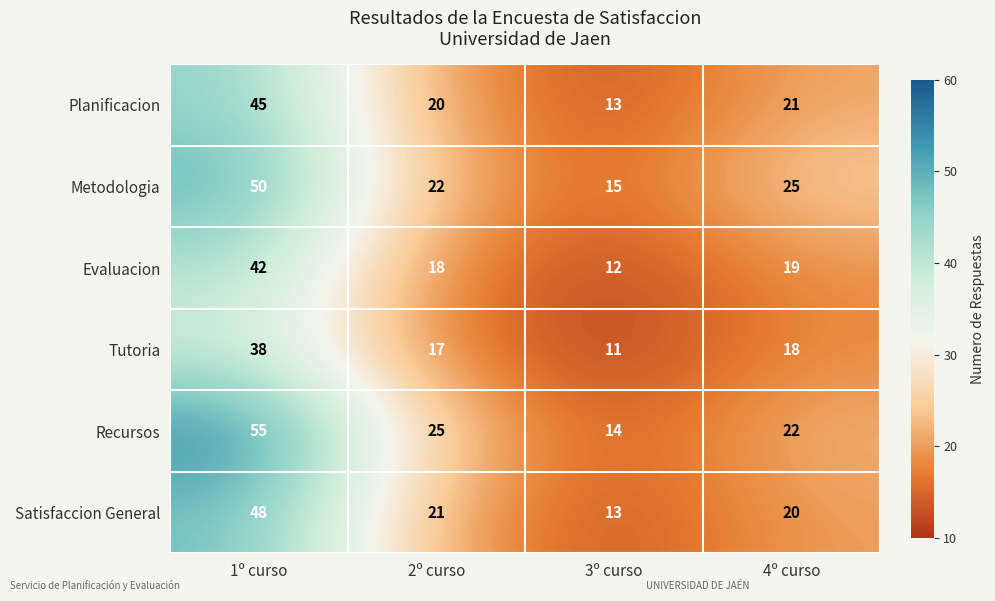

List the series in order of their peak value, highest first.

Recursos, Metodologia, Satisfaccion General, Planificacion, Evaluacion, Tutoria